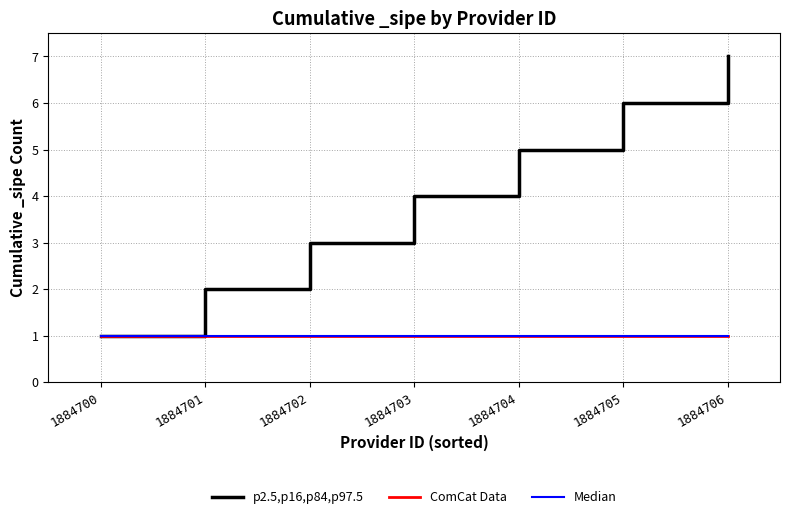

Does the chart display data point markers on the line(s)?

No